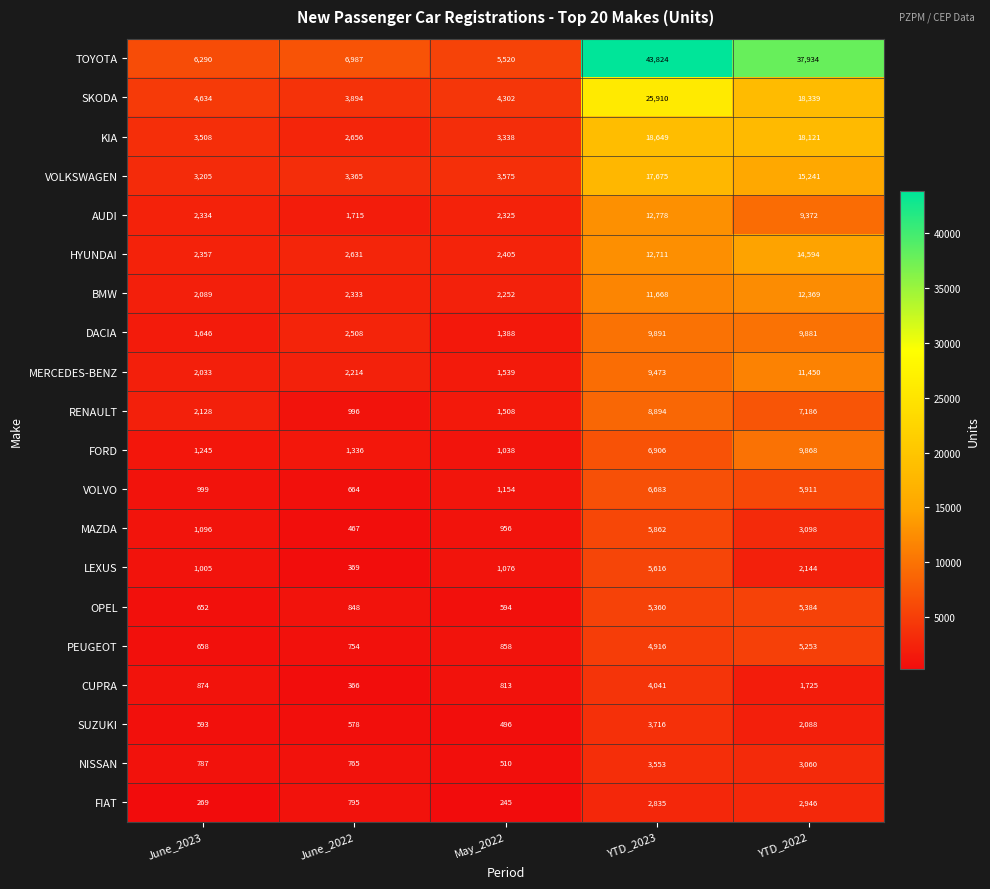

What is the sum of all AUDI values?

28524